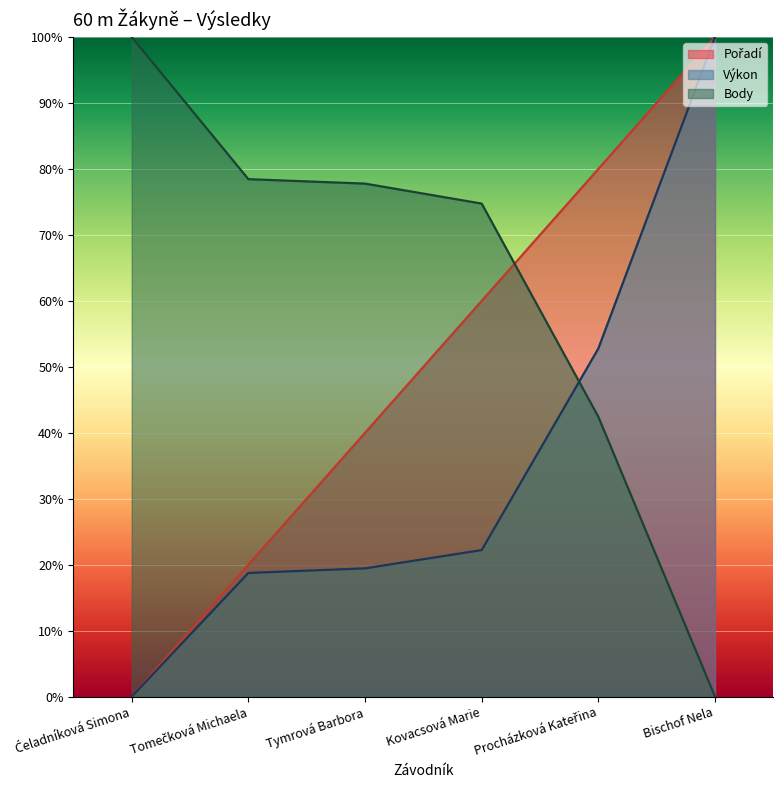

True or false: Výkon has more than 1 points higher than both neighbors.

False